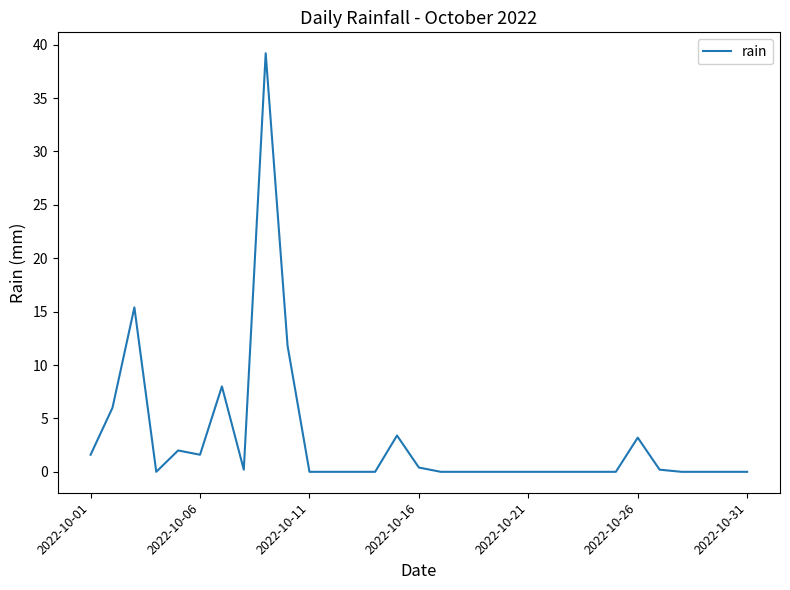

What is the maximum value shown in the chart?

39.2